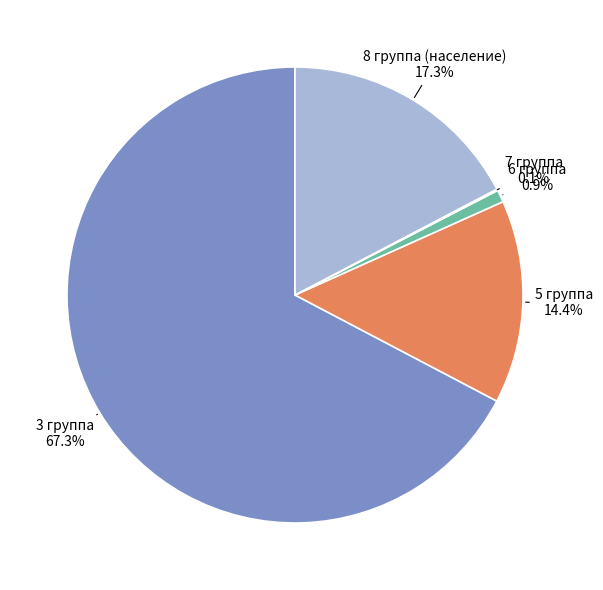

What is the largest slice in the pie chart?

3 группа